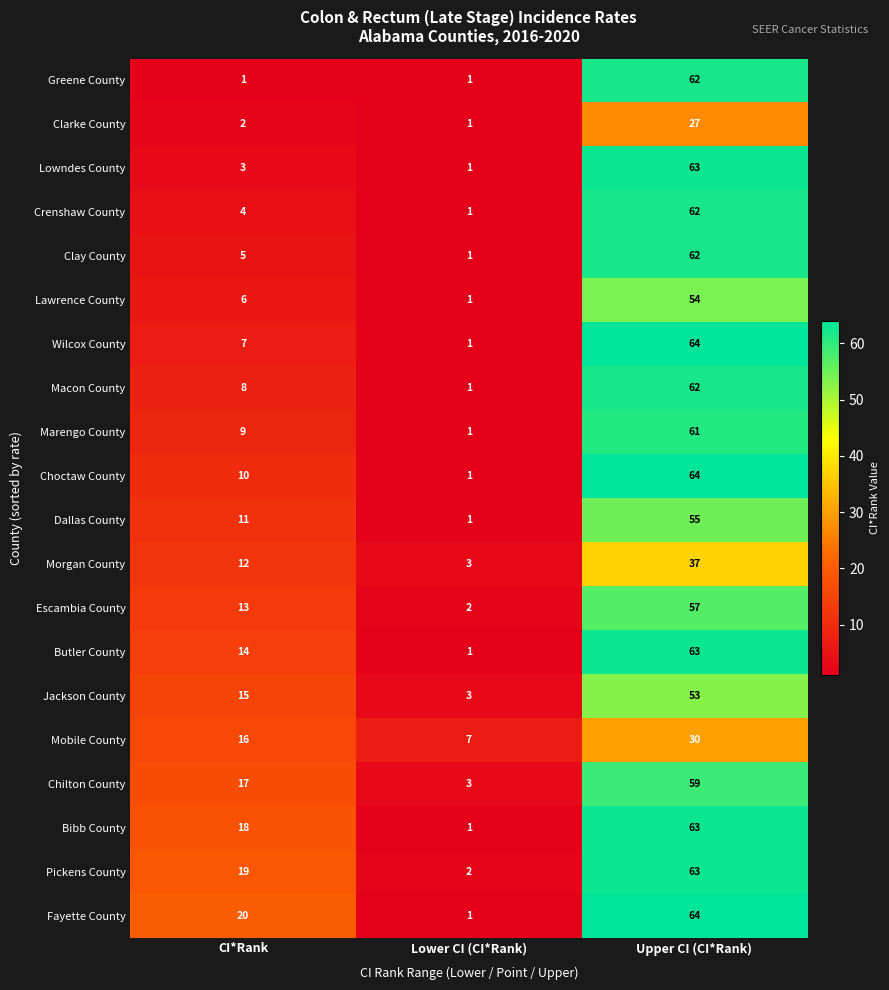

At which label is Marengo County closest to 31?

CI*Rank